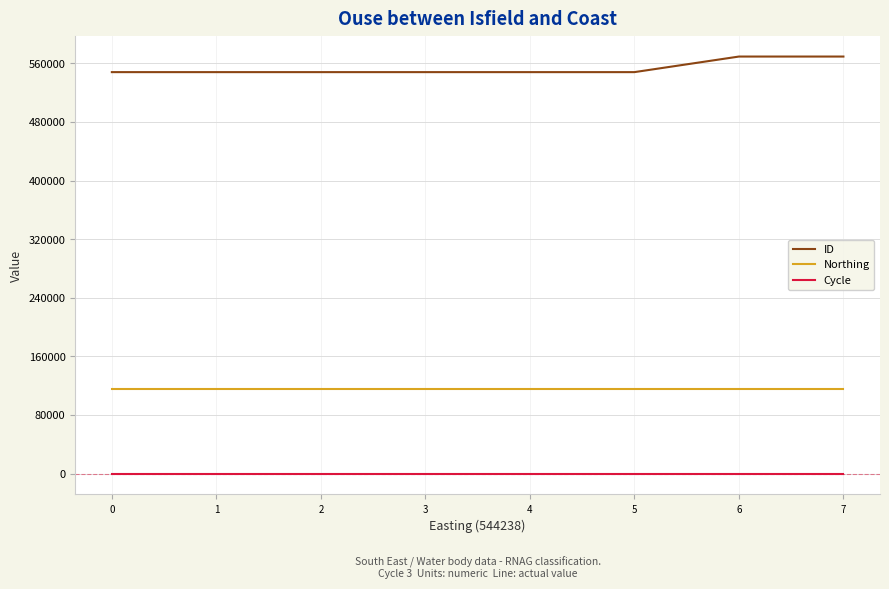

How many lines are shown in the chart?

3